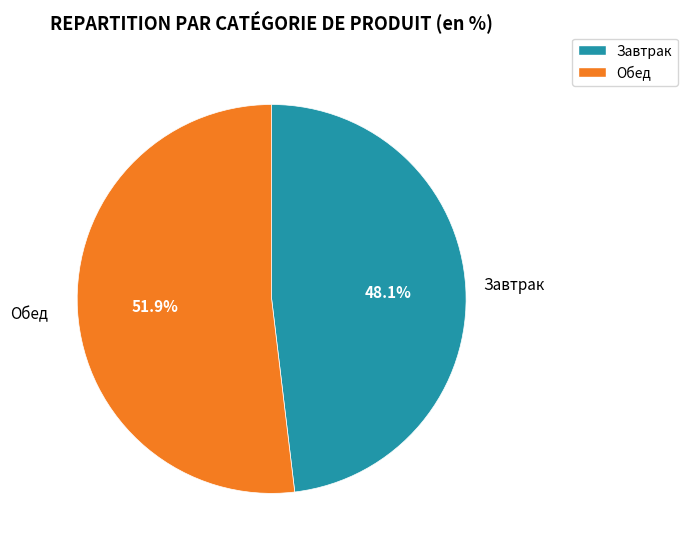

Is there a majority slice in this chart?

Yes